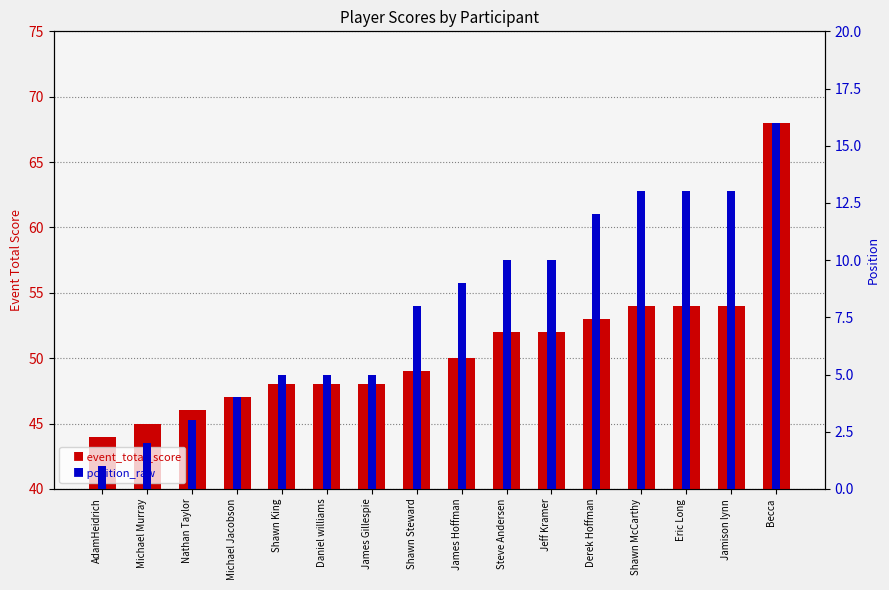

What is the label of the 13th bar from the left?

Shawn McCarthy